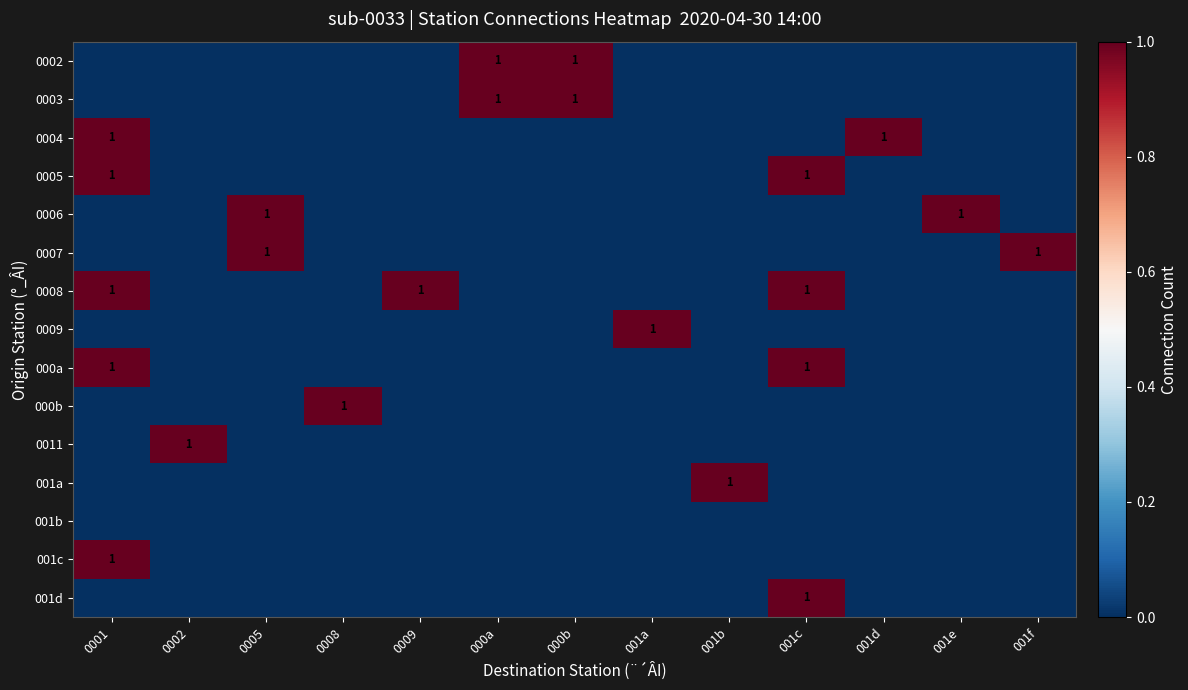

What is the difference between the maximum and minimum values in the 0002 series?

1